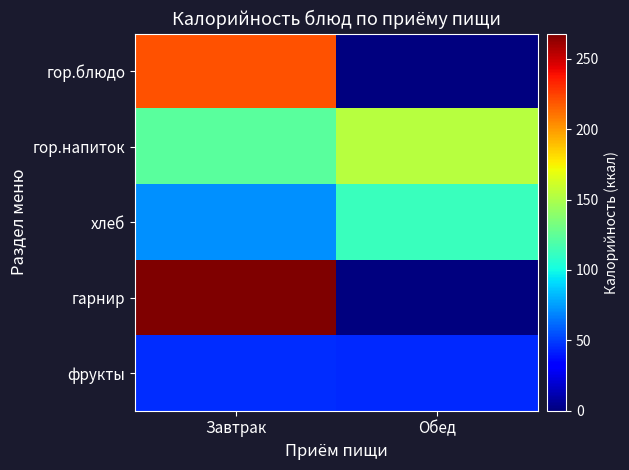

What is the total value across all series at Завтрак?

728.9